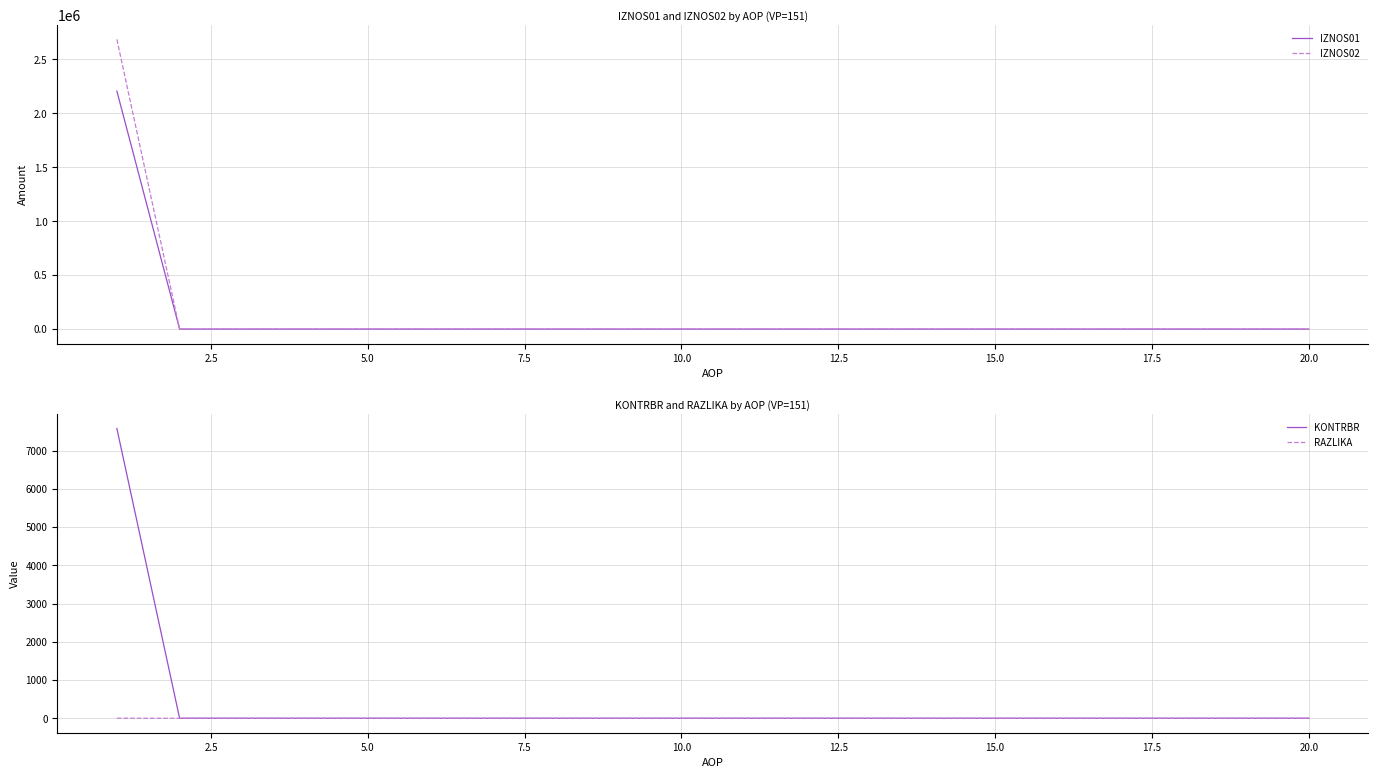

True or false: IZNOS01 and RAZLIKA cross at least once.

False